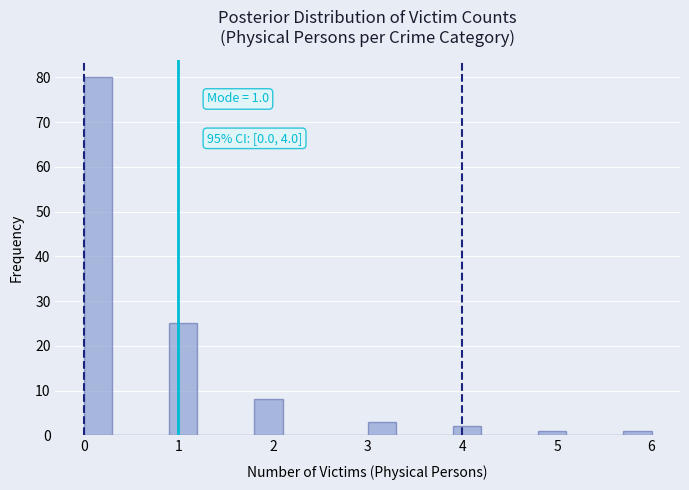

Read against the x-axis, roughly where is the centre of the tallest bar?

0.2